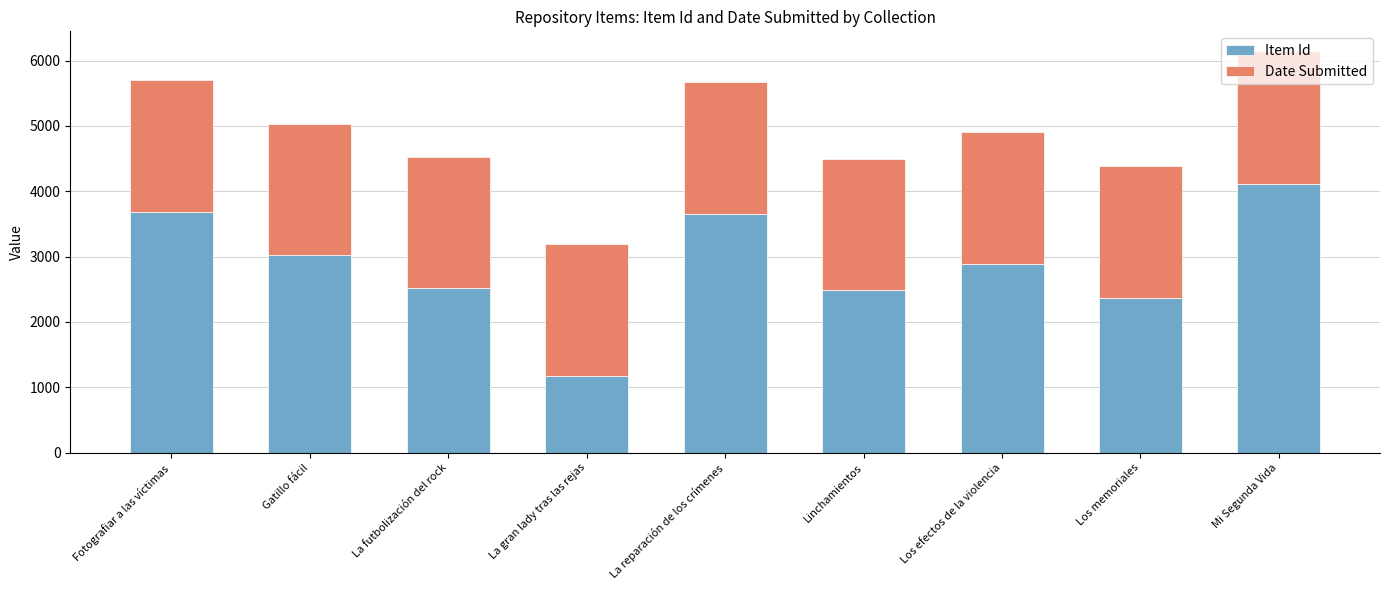

At which category is the sum across all series the highest?

Mi Segunda Vida